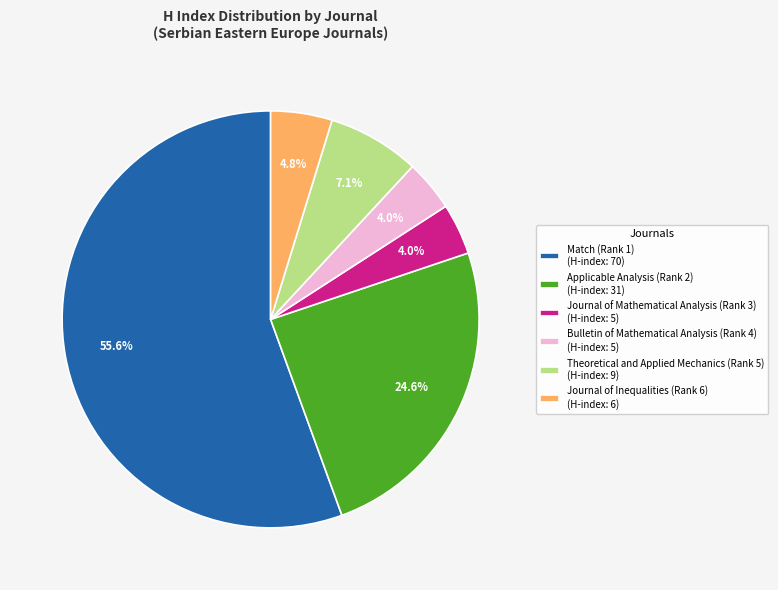

What is the ratio of the value at Journal of Inequalities (Rank 6) (H-index: 6) to the value at Theoretical and Applied Mechanics (Rank 5) (H-index: 9)?

0.7